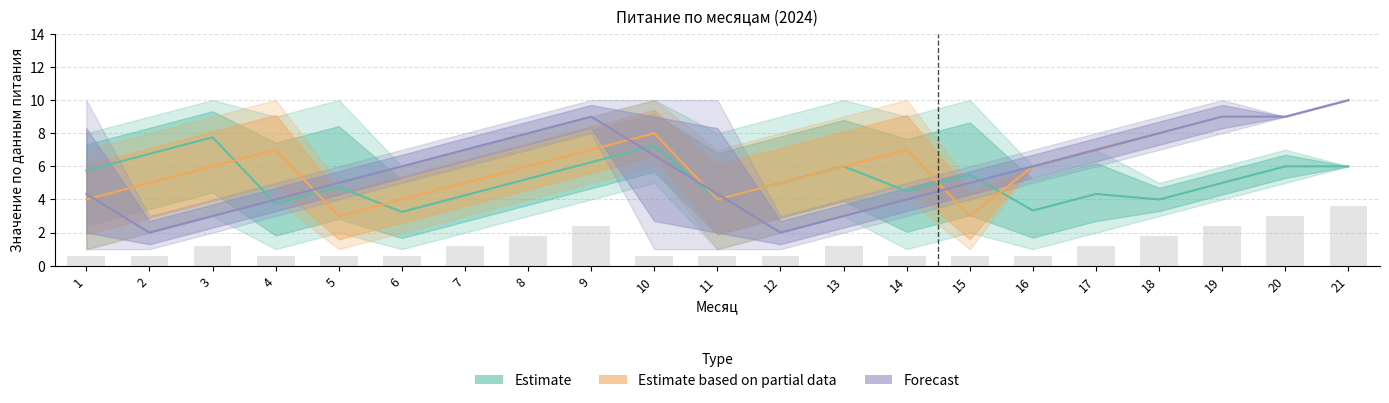

At 15, list the series in order from largest to smallest.

Estimate, Forecast, Estimate based on partial data